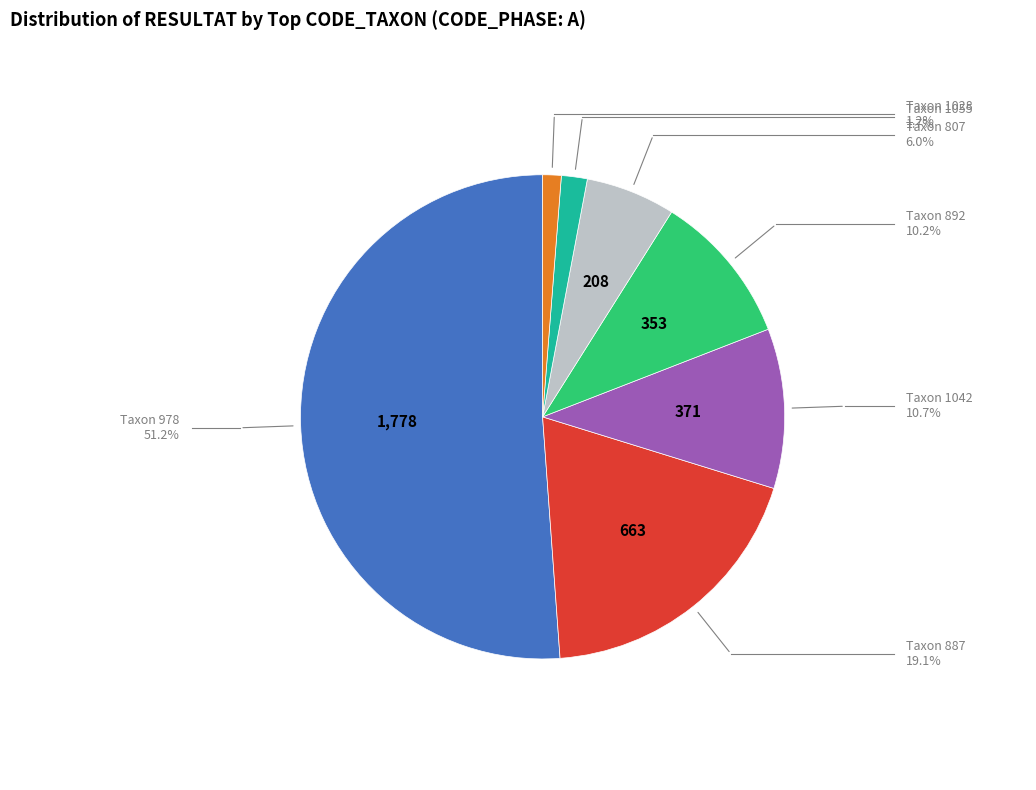

Is there any slice that represents more than half of the pie?

Yes